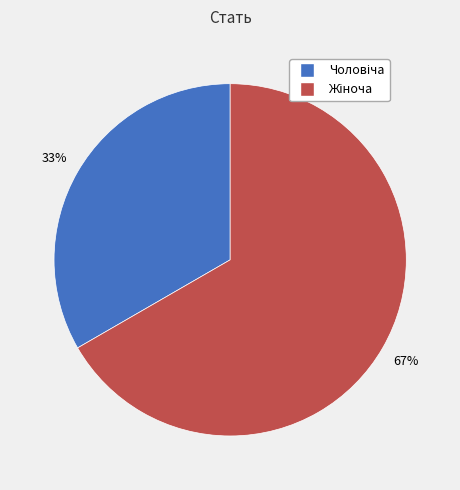

To the nearest percent, what is the average slice percentage?

50%